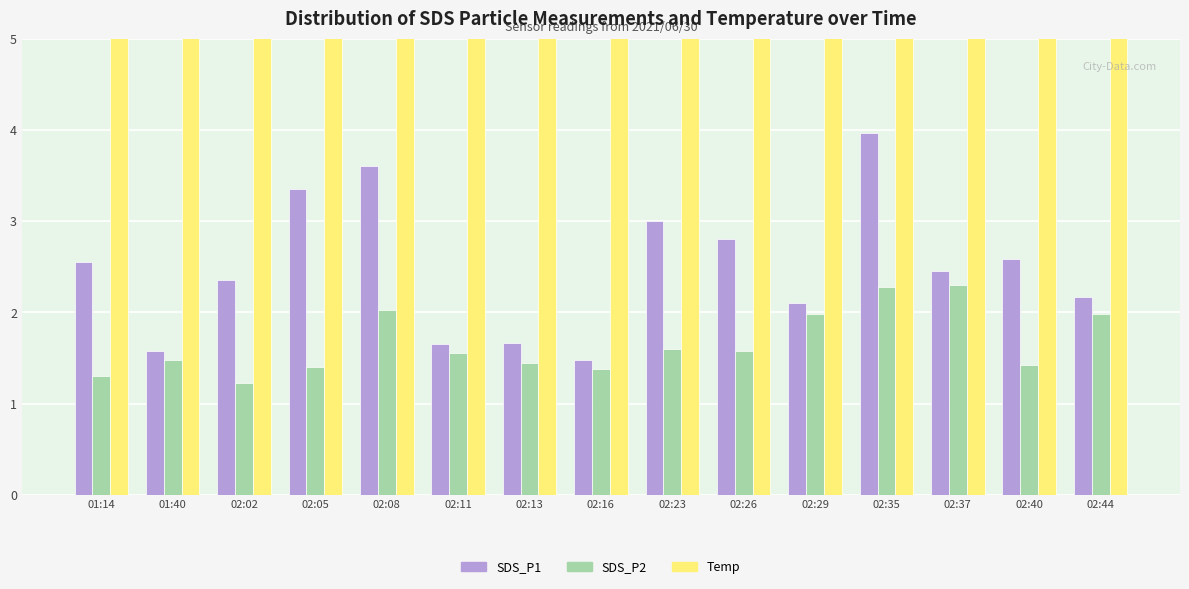

Is the value of SDS_P1 at 02:11 greater than the value of SDS_P2 at 02:23?

Yes